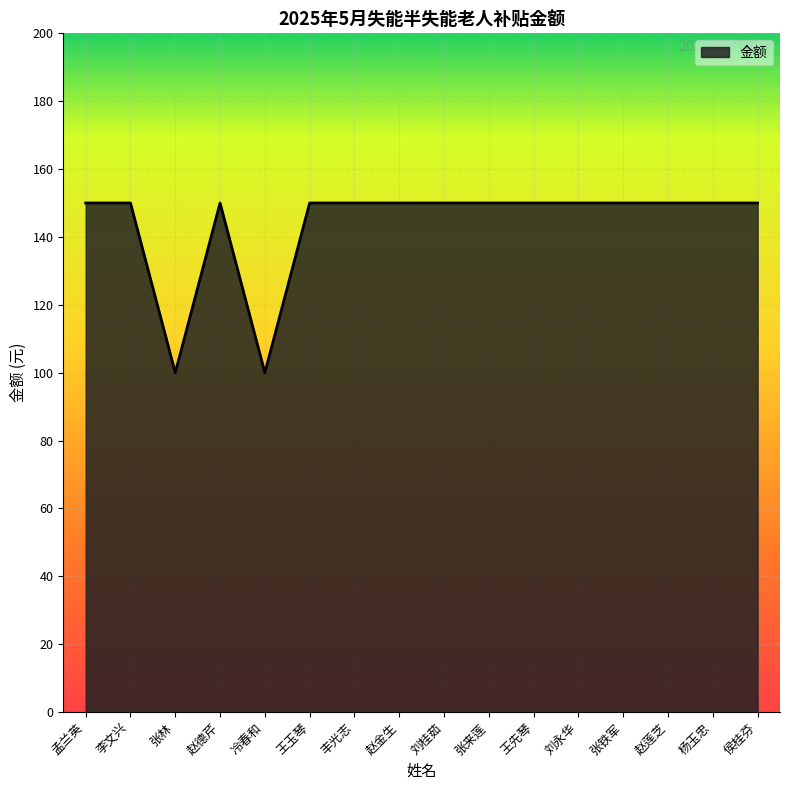

What is the greatest value displayed?

150